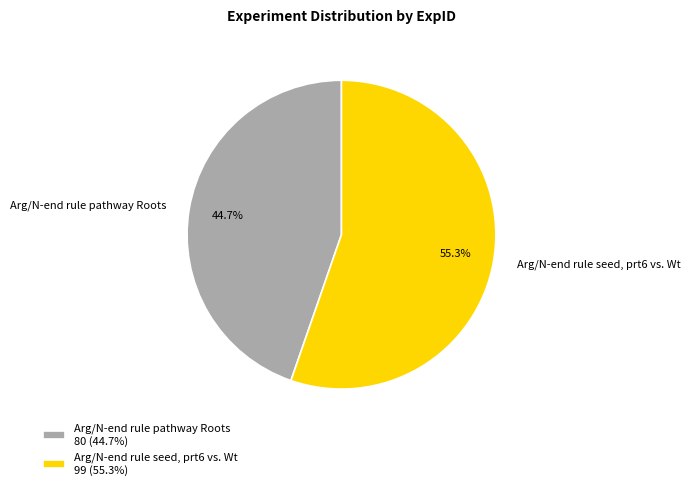

Which slice is the largest?

Arg/N-end rule seed, prt6 vs. Wt